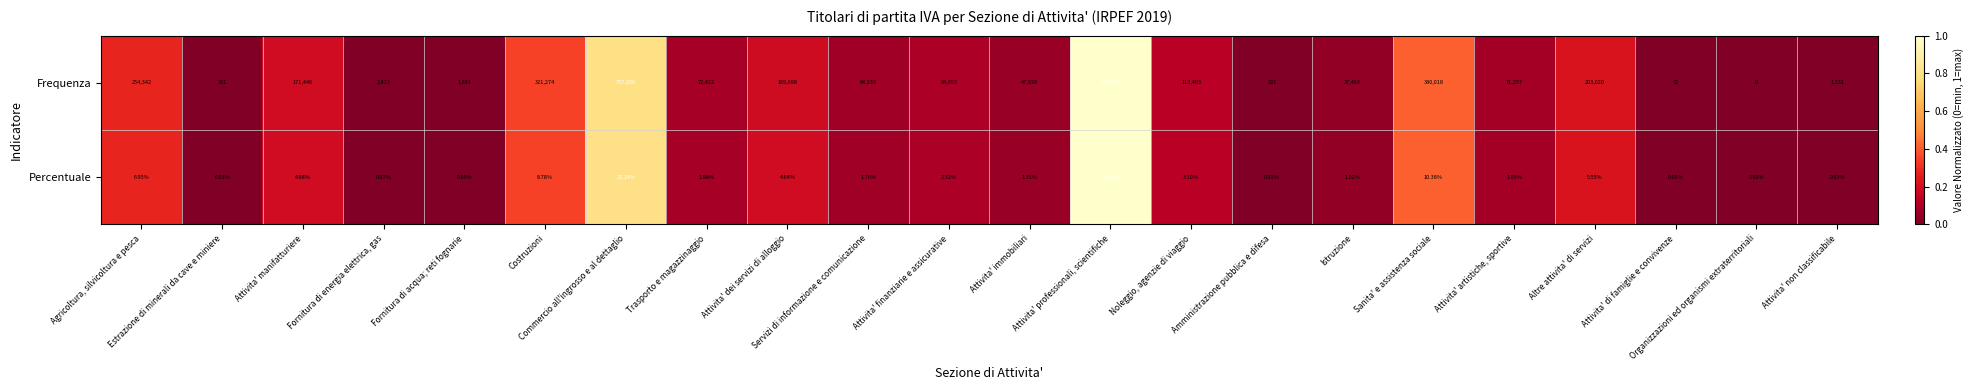

Where does the Percentuale series first go above 1?

Agricoltura, silvicoltura e pesca